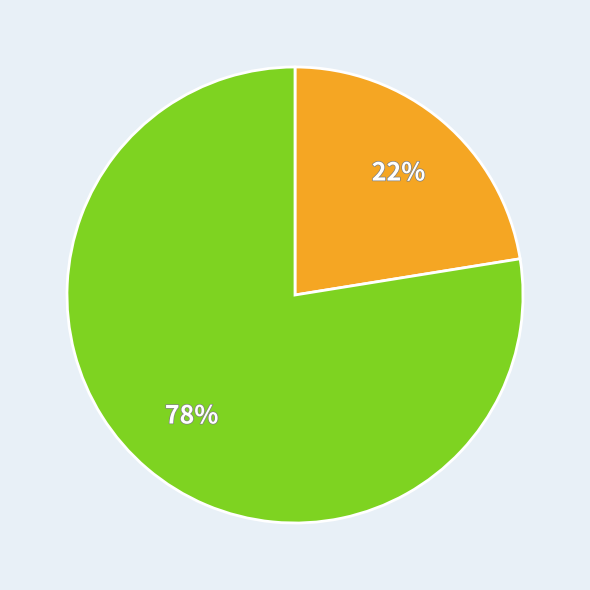

To the nearest percent, what is the average slice percentage?

50%